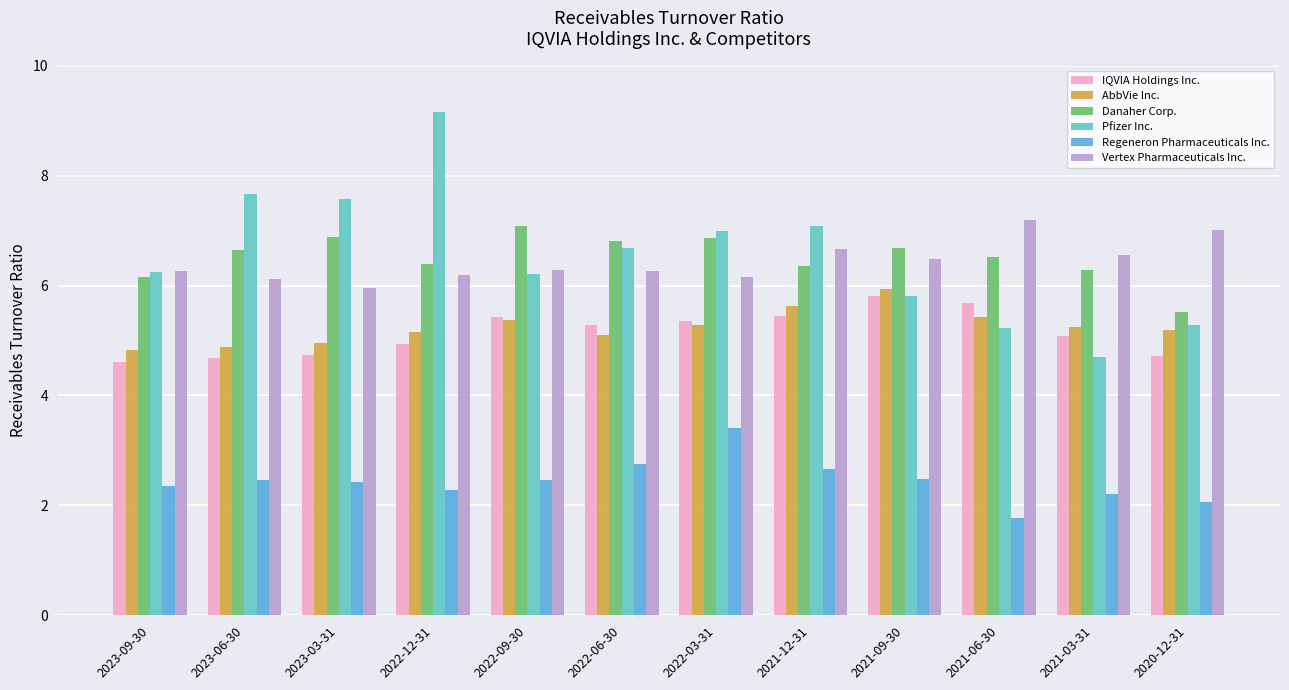

What is the sum of all IQVIA Holdings Inc. values?

61.7